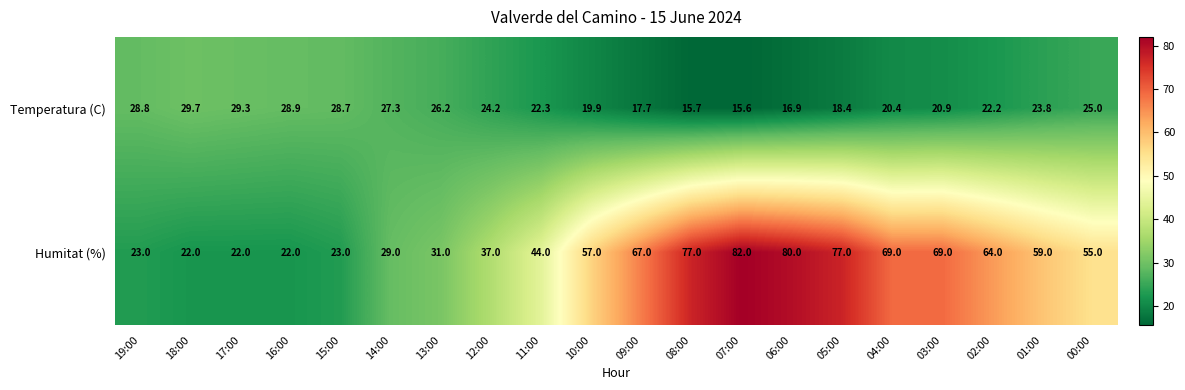

Where is Humitat (%) nearest to the value 52?

00:00